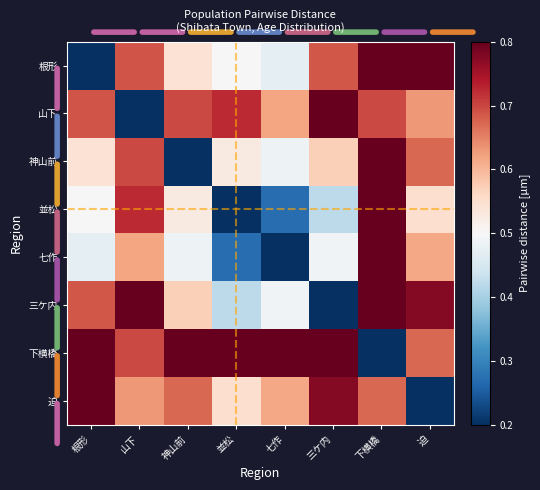

Reading left to right, list all the values displayed in this chart.

根形: 根形=0.2	山下=0.7	神山前=0.5	並松=0.5	七作=0.5	三ケ内=0.7	下横橋=1.0	迫=0.9
山下: 根形=0.7	山下=0.2	神山前=0.7	並松=0.7	七作=0.6	三ケ内=1.0	下横橋=0.7	迫=0.6
神山前: 根形=0.5	山下=0.7	神山前=0.2	並松=0.5	七作=0.5	三ケ内=0.6	下横橋=1.0	迫=0.7
並松: 根形=0.5	山下=0.7	神山前=0.5	並松=0.2	七作=0.3	三ケ内=0.4	下横橋=0.9	迫=0.5
七作: 根形=0.5	山下=0.6	神山前=0.5	並松=0.3	七作=0.2	三ケ内=0.5	下横橋=0.8	迫=0.6
三ケ内: 根形=0.7	山下=1.0	神山前=0.6	並松=0.4	七作=0.5	三ケ内=0.2	下横橋=1.0	迫=0.8
下横橋: 根形=1.0	山下=0.7	神山前=1.0	並松=0.9	七作=0.8	三ケ内=1.0	下横橋=0.2	迫=0.7
迫: 根形=0.9	山下=0.6	神山前=0.7	並松=0.5	七作=0.6	三ケ内=0.8	下横橋=0.7	迫=0.2